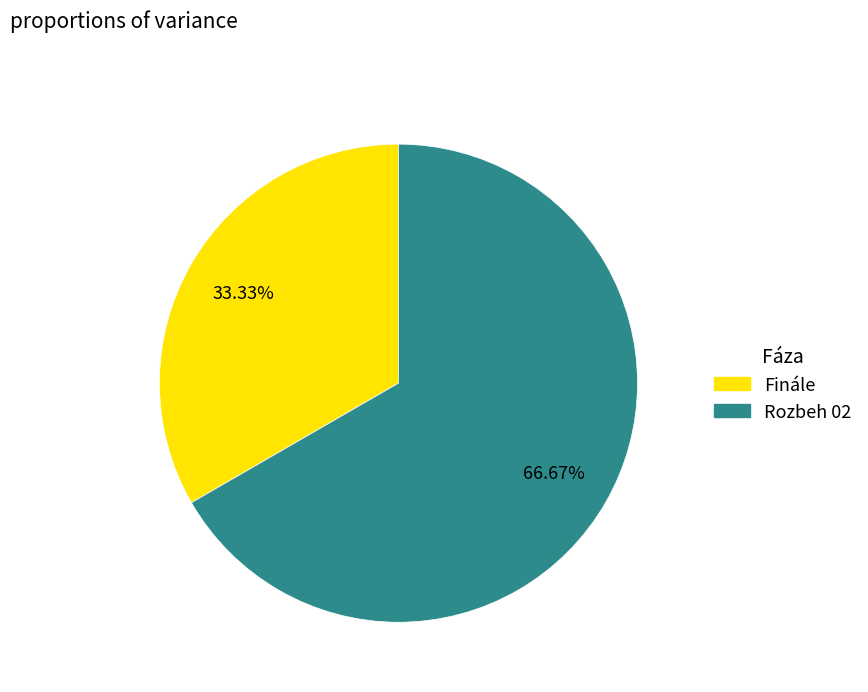

What is the smallest slice in the pie chart?

Finále